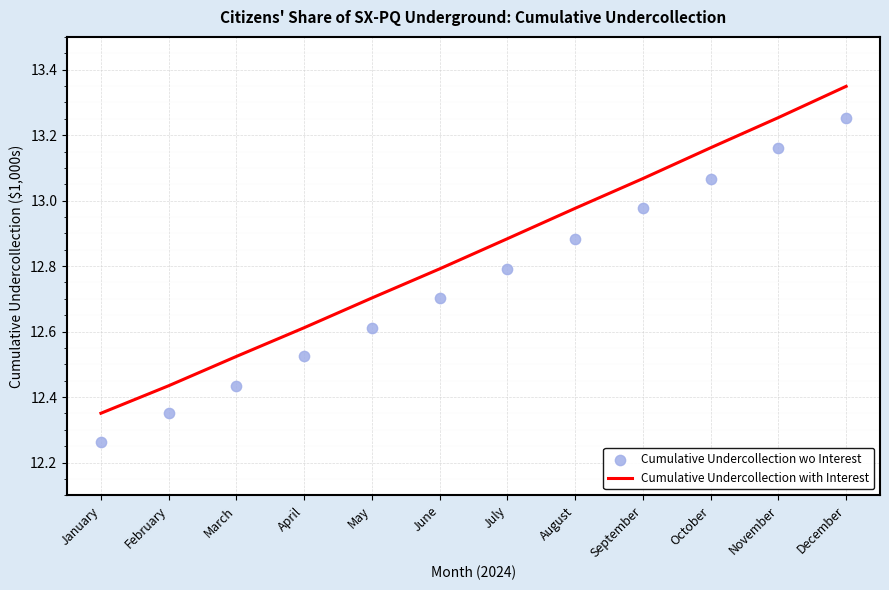

Which series reaches the minimum Y coordinate?

Cumulative Undercollection wo Interest